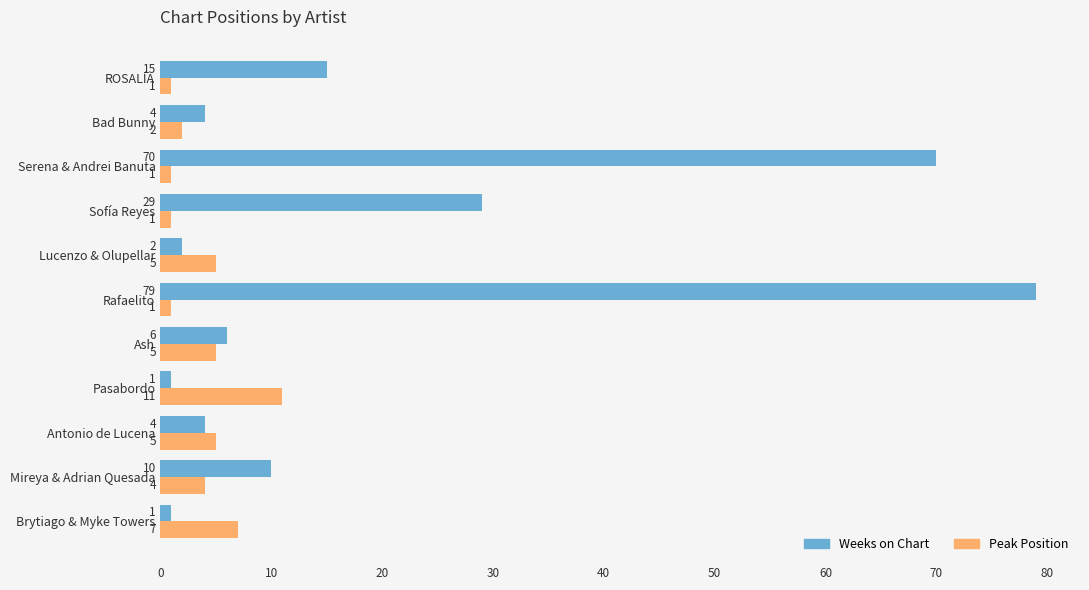

Which series has the widest spread of values?

Weeks on Chart